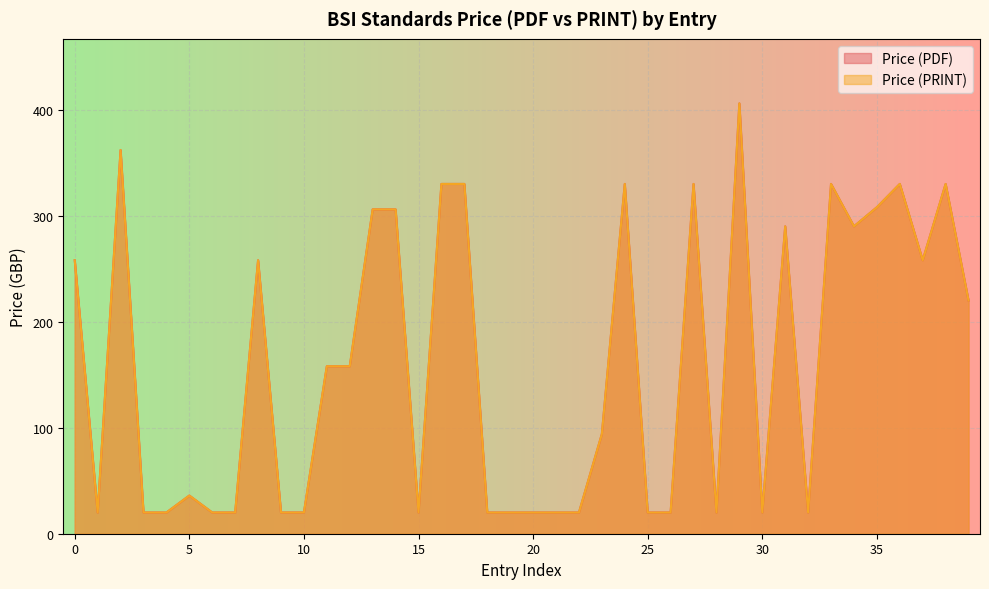

How many lines are shown in the chart?

2